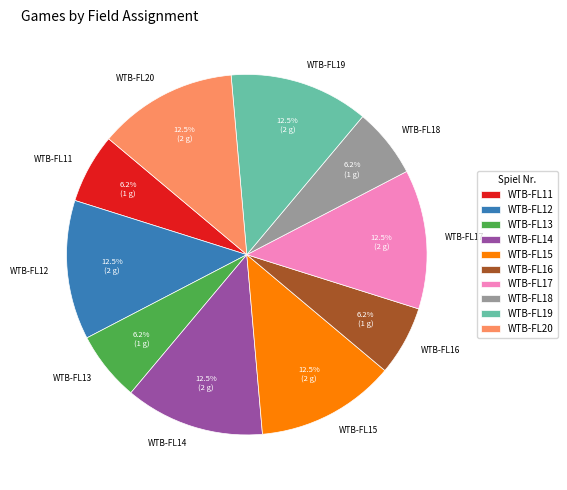

Which has a higher value, WTB-FL17 or WTB-FL11?

WTB-FL17